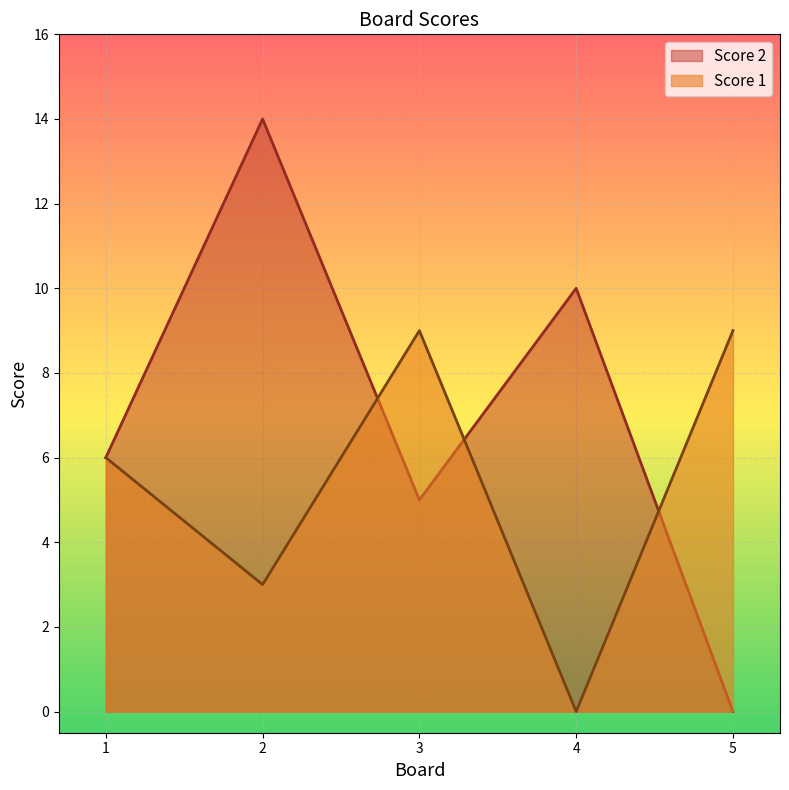

Which series has the largest range (max minus min)?

Score 2